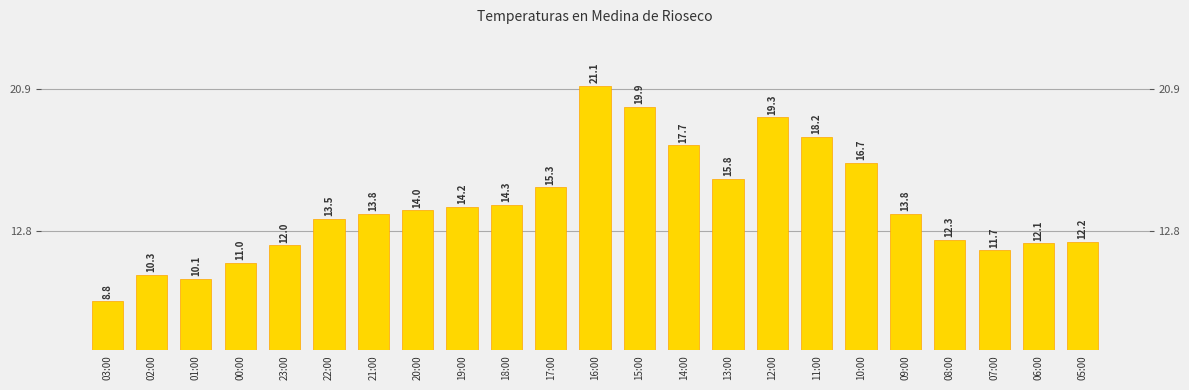

List the labels in order of value, largest first.

16:00, 15:00, 12:00, 11:00, 14:00, 10:00, 13:00, 17:00, 18:00, 19:00, 20:00, 21:00, 09:00, 22:00, 08:00, 05:00, 06:00, 23:00, 07:00, 00:00, 02:00, 01:00, 03:00